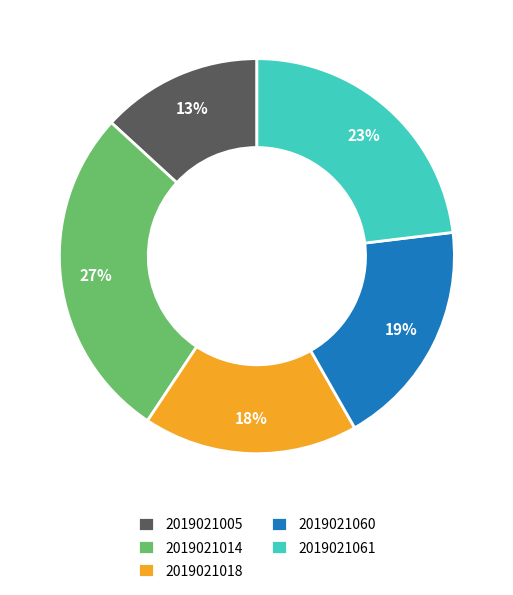

Which category has the smallest portion of the pie?

2019021005